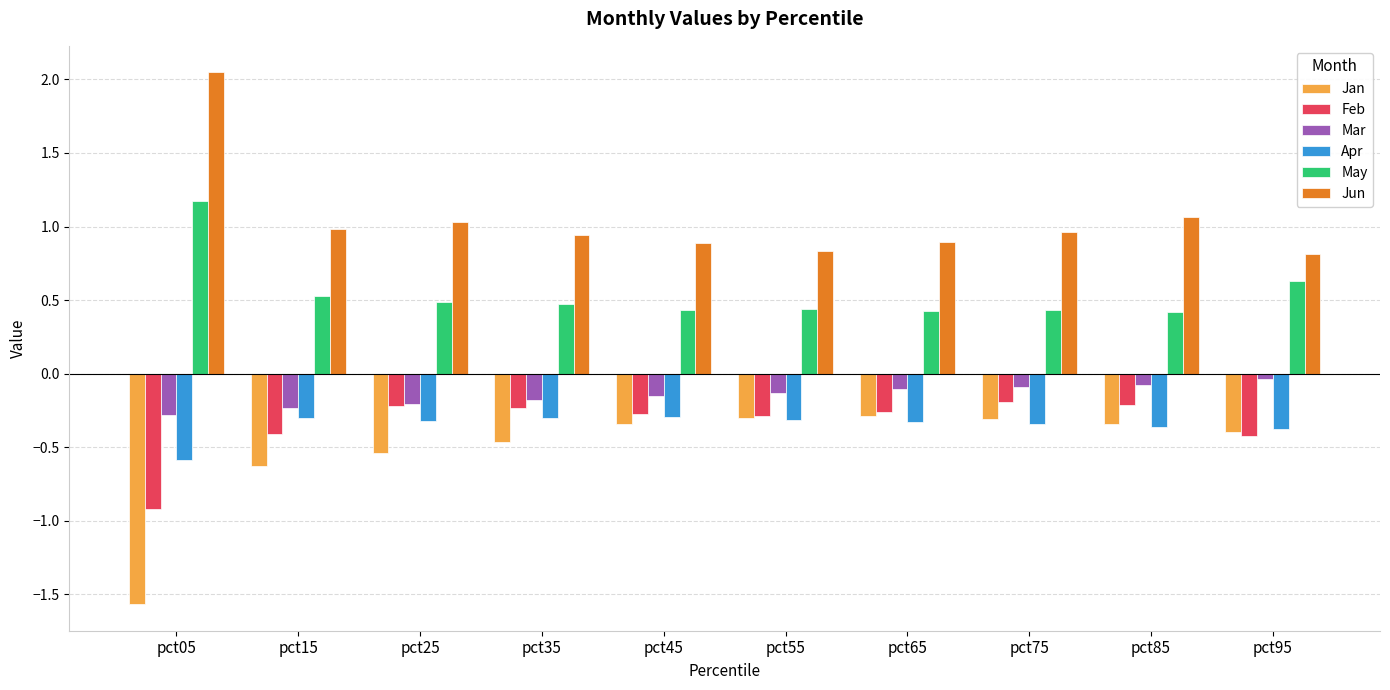

Which series has the largest total across all categories?

Jun